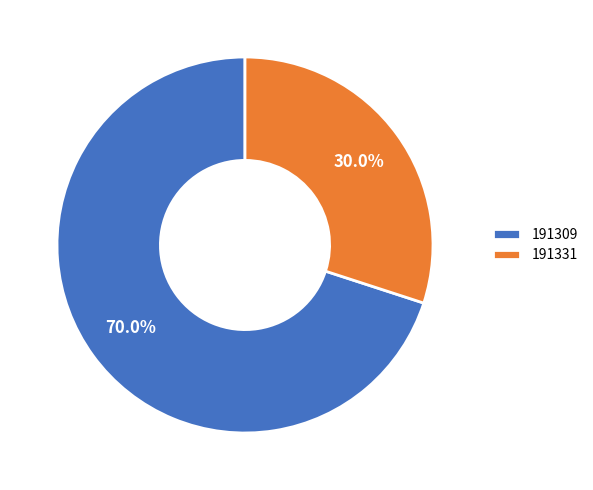

Is the sum of 191331 and 191309 greater than half?

Yes